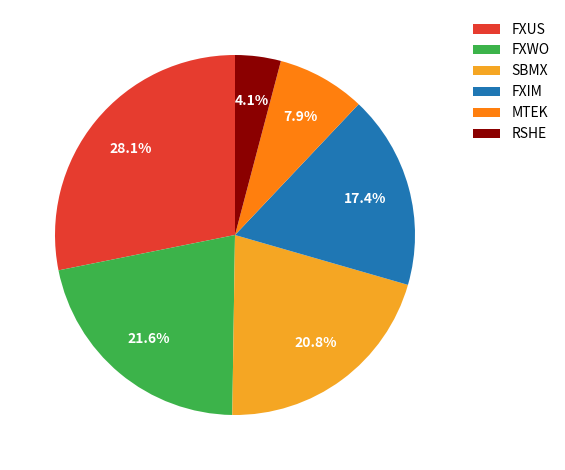

Is there any slice that represents more than half of the pie?

No